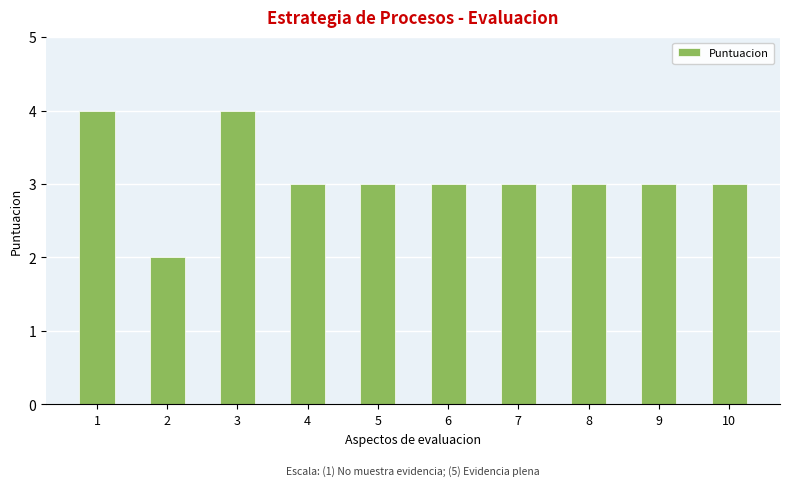

What is the value of the 6th bar from the left?

3